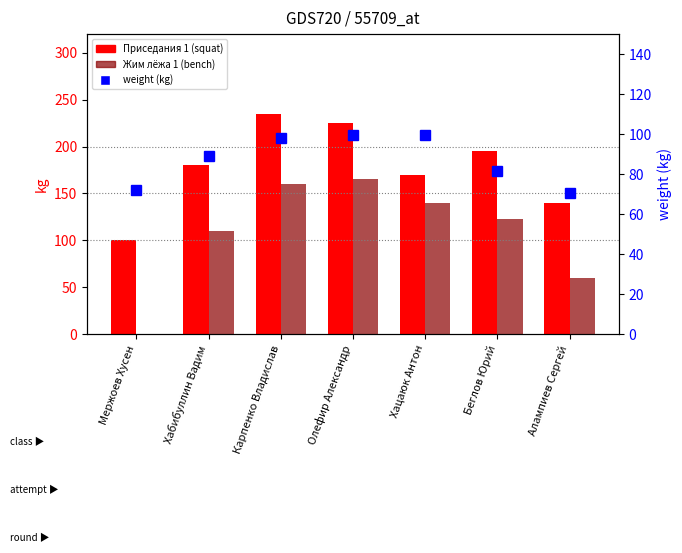

Reading left to right, extract all data points from this chart.

Приседания 1: 100.0	180.0	235.0	225.0	170.0	195.0	140.0
Жим лёжа 1: 0.0	110.0	160.0	165.0	140.0	122.5	60.0
weight (kg): 72.2	88.9	98.0	99.5	99.7	81.4	70.8